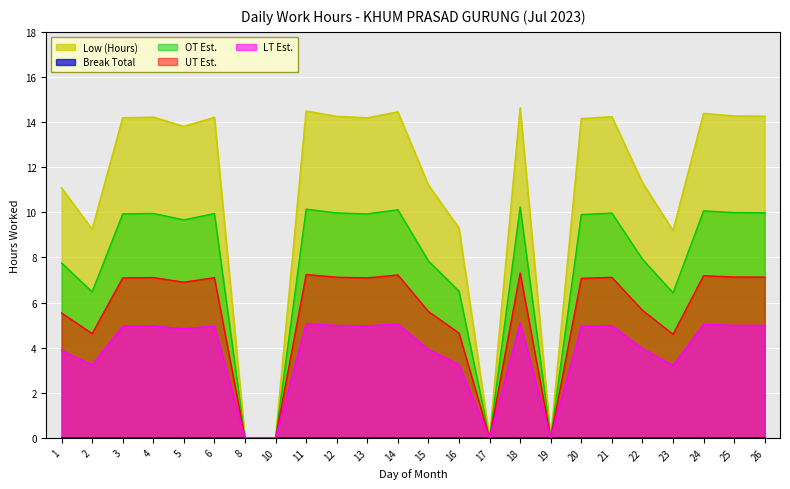

Which label corresponds to the largest value in the chart?

18